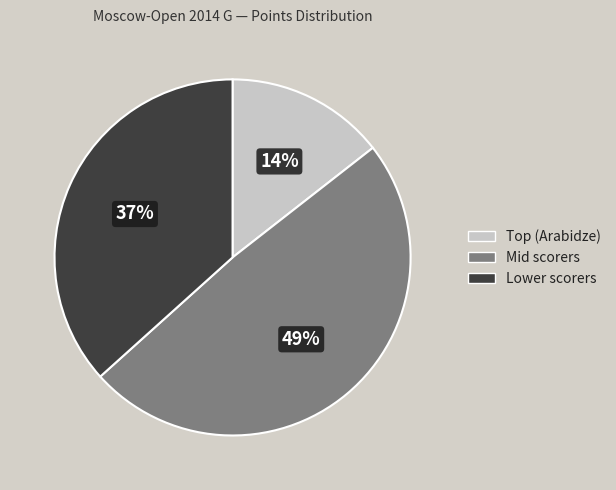

Does any single category account for the majority?

No